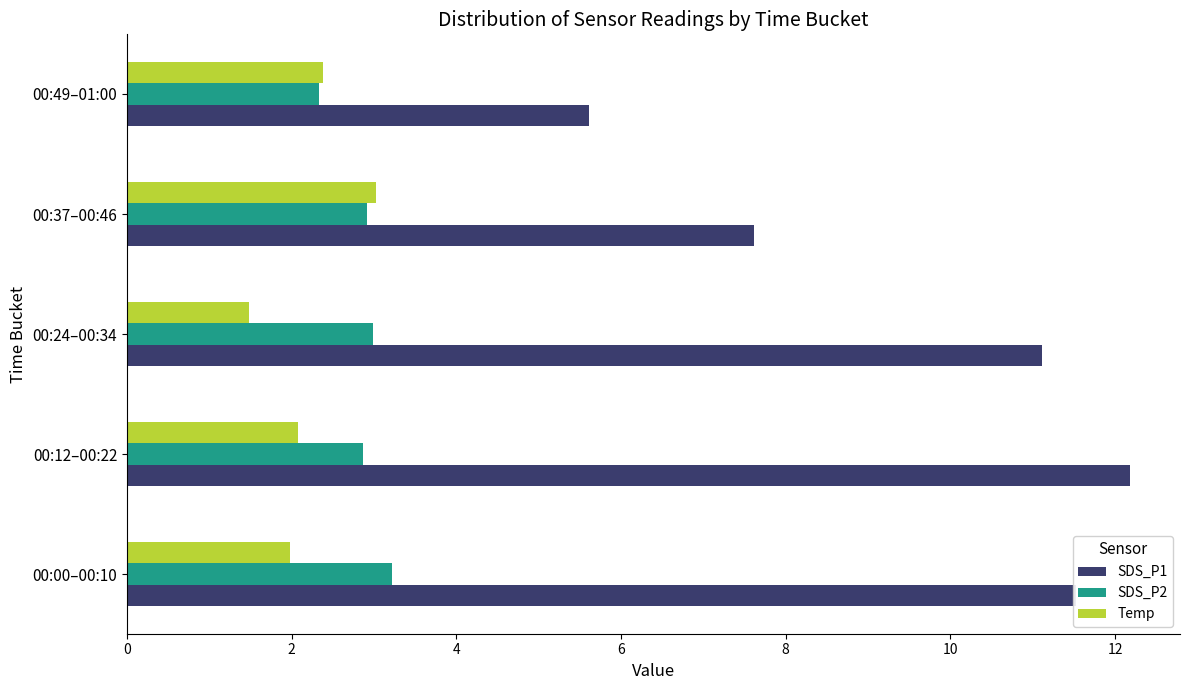

The Temp series shows 2.4 at 00:49–01:00. True or false?

True